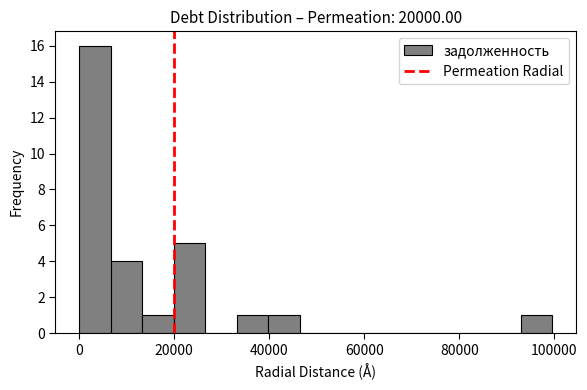

Around what value on the x-axis is the tallest bar? Give the approximate position of its centre, as read against the axis.

4000